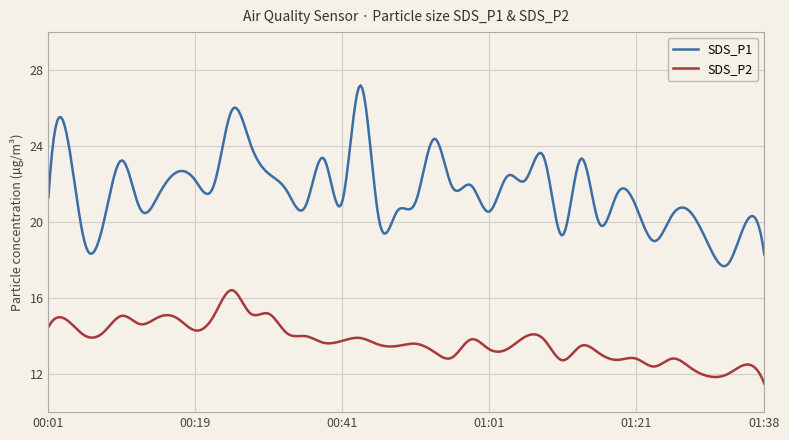

Rank the series by their average value, from highest to lowest.

SDS_P1, SDS_P2